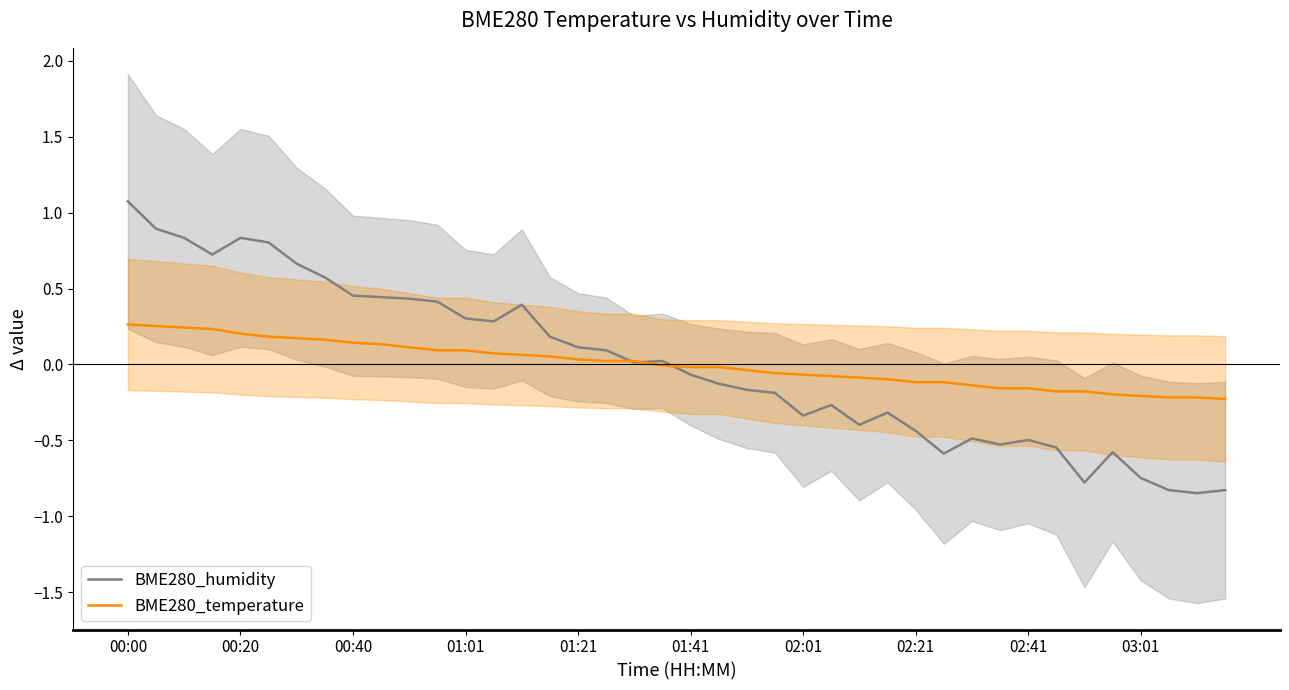

True or false: BME280_temperature and BME280_humidity cross at least once.

True